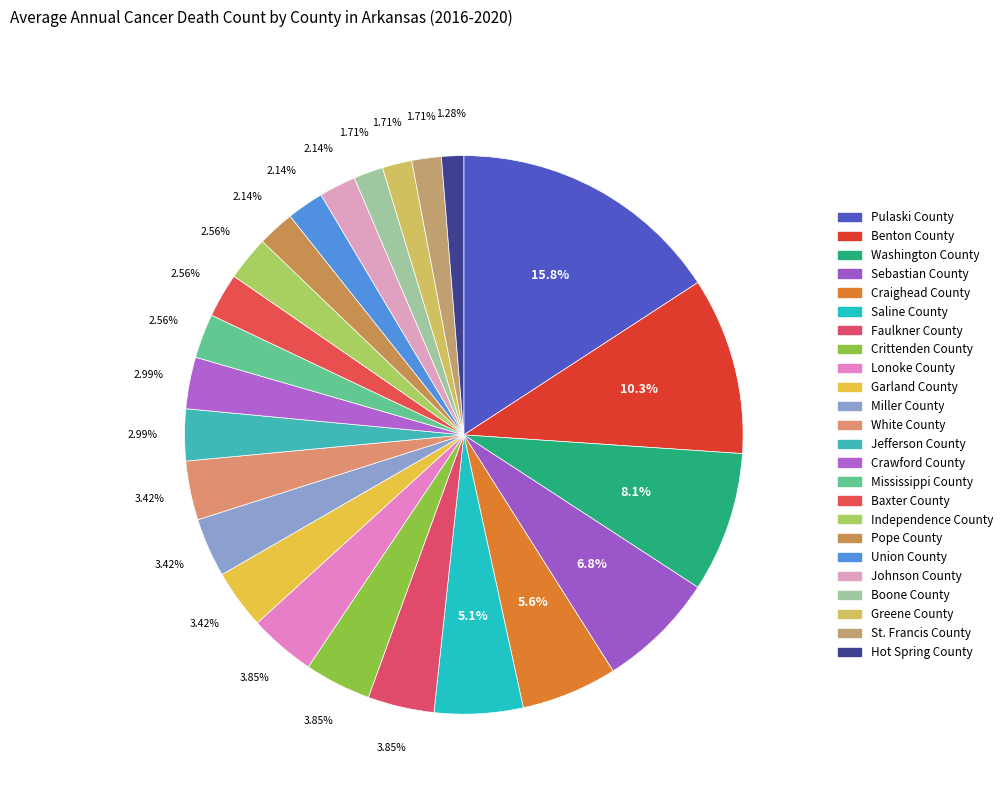

To the nearest percent, what is the difference between the largest and smallest slice percentages?

15%